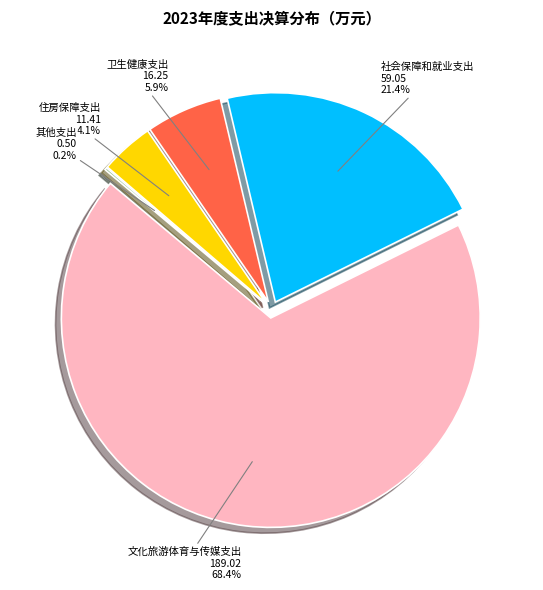

To the nearest percent, what percentage of the pie is 文化旅游体育与传媒支出?

68%